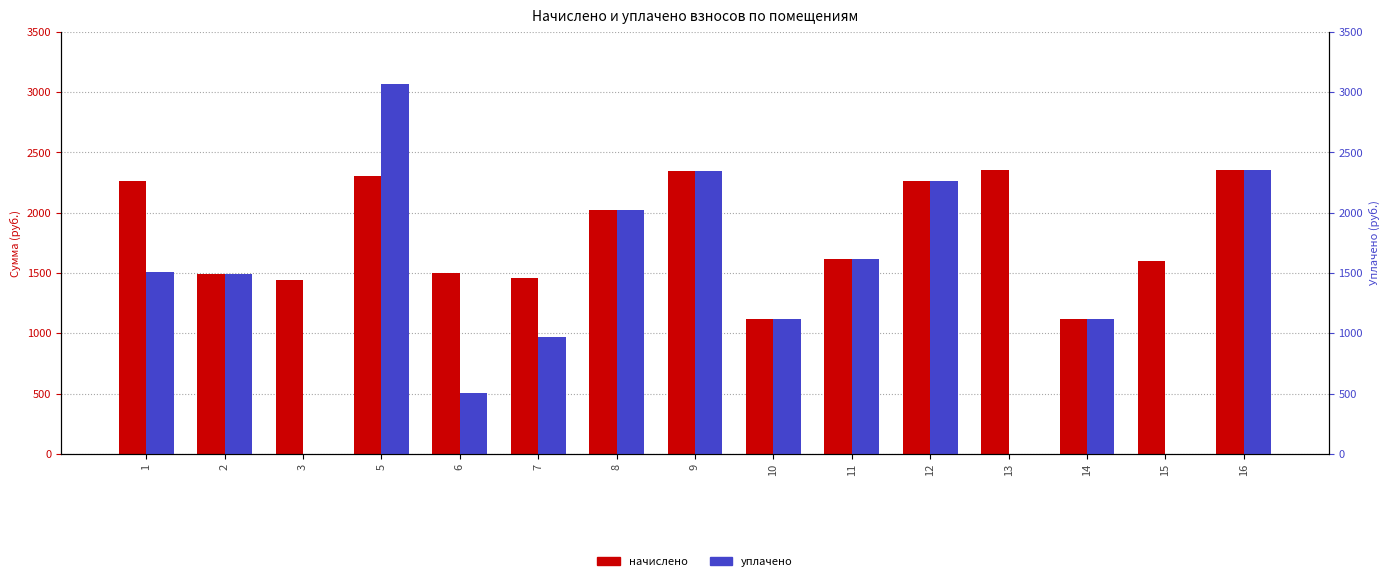

What is the difference between the maximum and minimum values in the начислено series?

1239.1